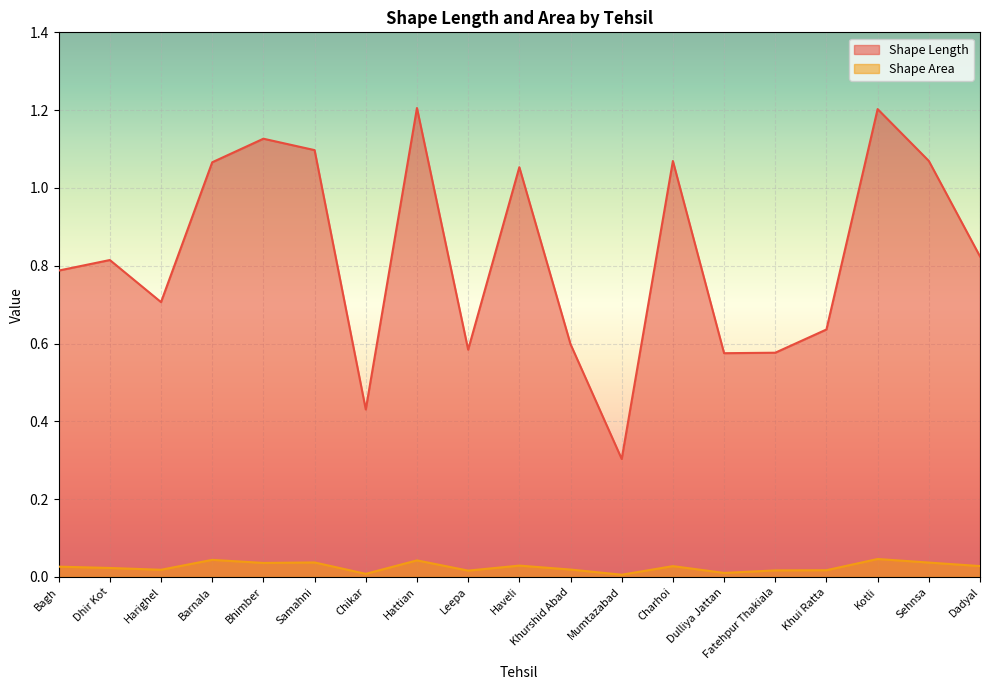

What is the spread (max minus min) of values at Dhir Kot?

0.8